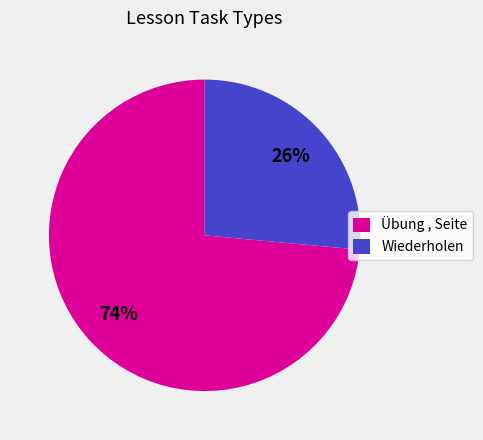

What is the majority slice?

Übung , Seite